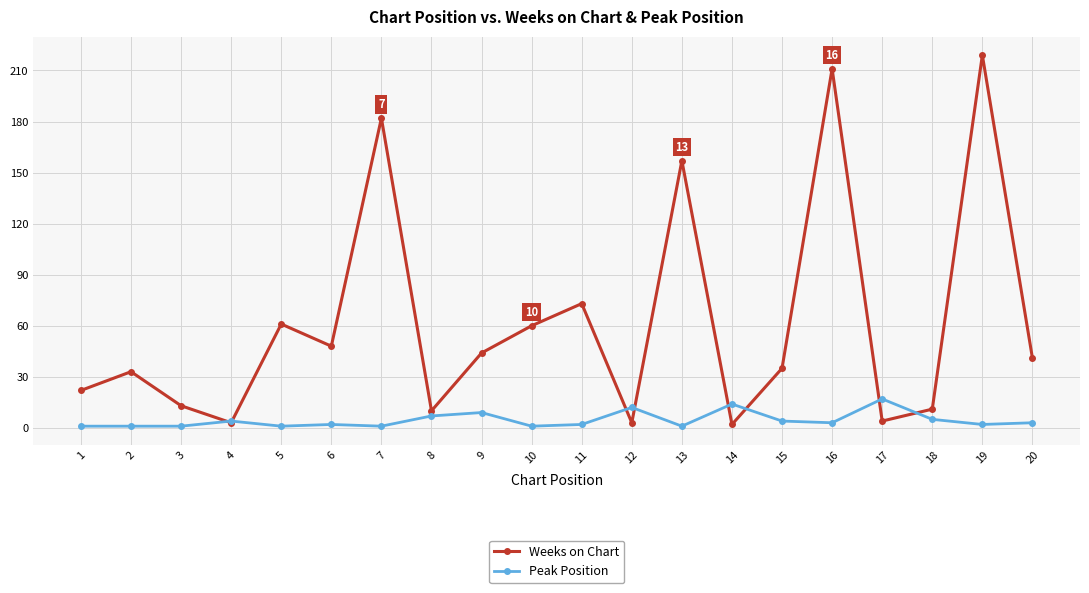

Reading left to right, transcribe all the data shown in this chart.

Weeks on Chart: 1=22	2=33	3=13	4=3	5=61	6=48	7=182	8=10	9=44	10=60	11=73	12=3	13=157	14=2	15=35	16=211	17=4	18=11	19=219	20=41
Peak Position: 1=1	2=1	3=1	4=4	5=1	6=2	7=1	8=7	9=9	10=1	11=2	12=12	13=1	14=14	15=4	16=3	17=17	18=5	19=2	20=3